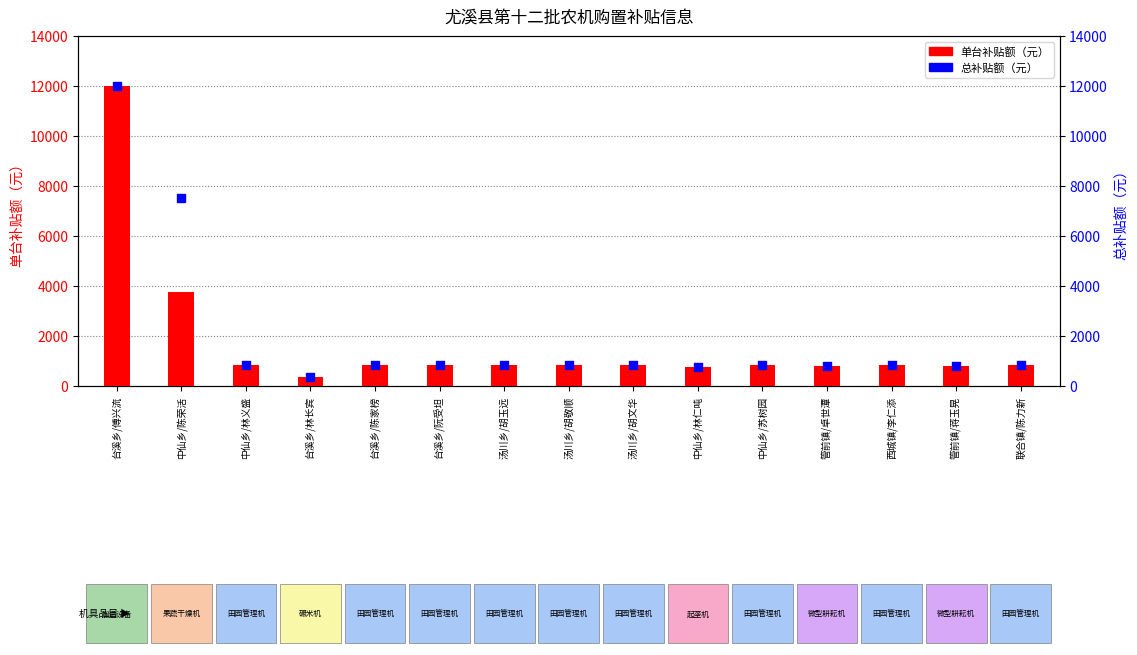

At how many categories does at least one series exceed 7093?

2